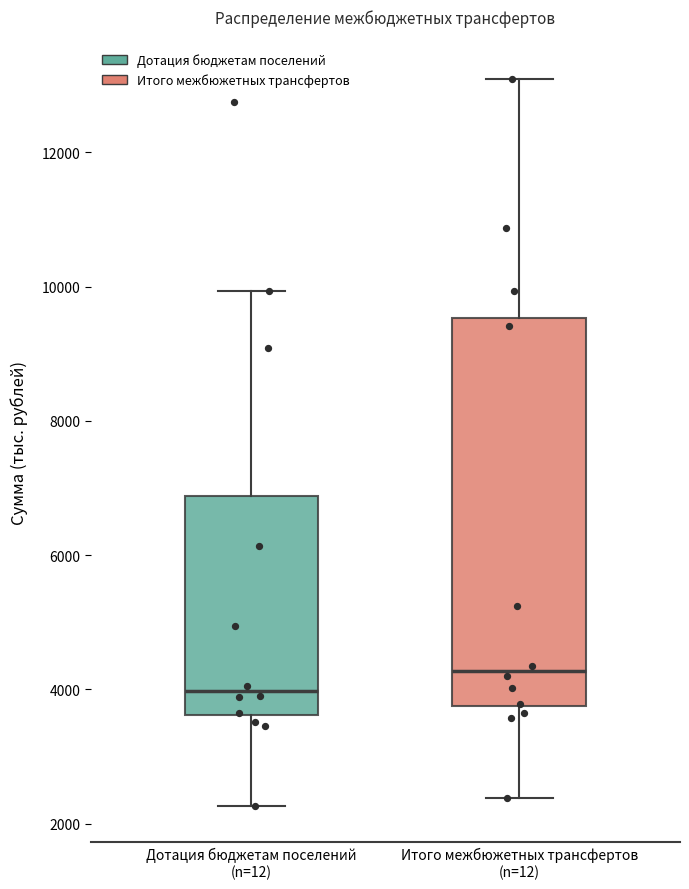

Which box is the tallest, from its lower edge to its upper edge?

Итого межбюжетных трансфертов (n=12)